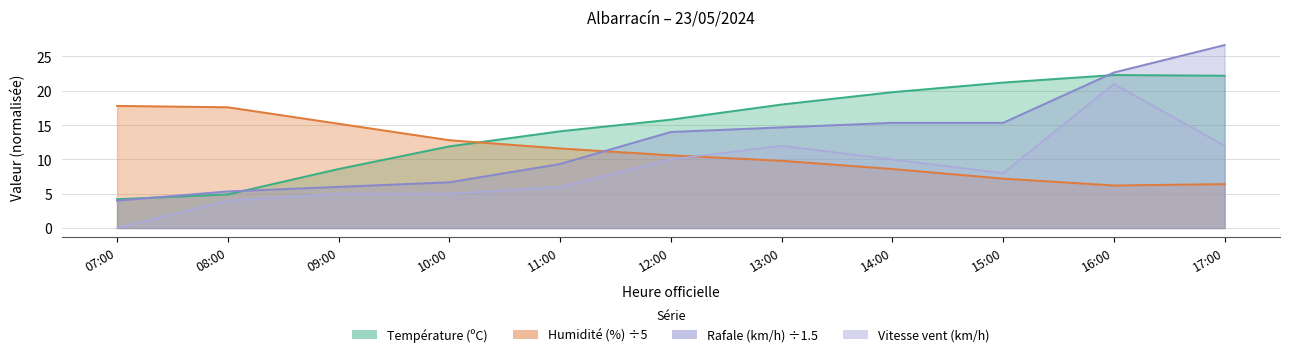

True or false: Rafale (km/h) and Humidité (%) cross at least once.

True